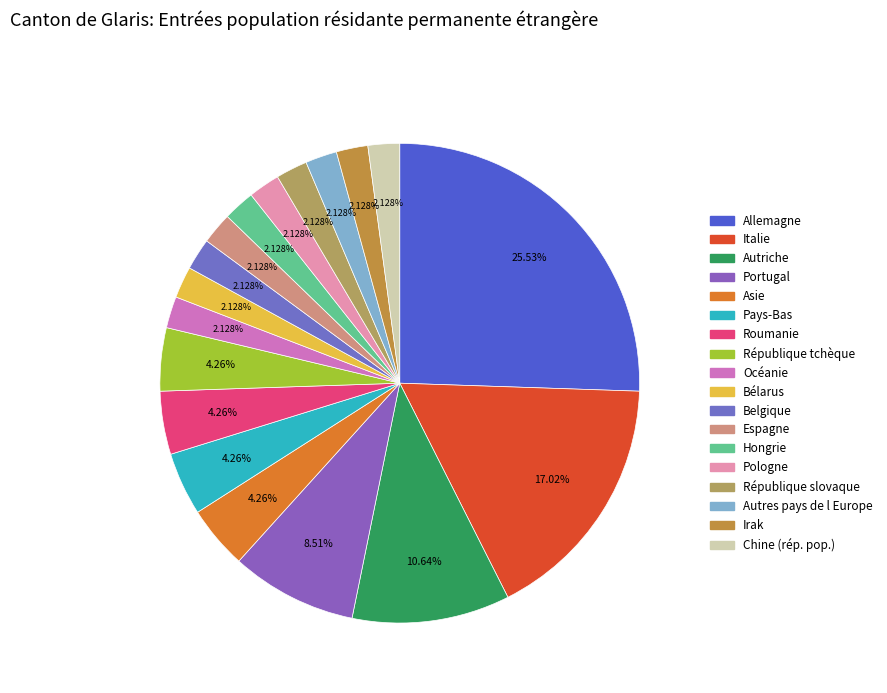

Rank the categories by value from highest to lowest.

Allemagne, Italie, Autriche, Portugal, Asie, Pays-Bas, Roumanie, République tchèque, Océanie, Bélarus, Belgique, Espagne, Hongrie, Pologne, République slovaque, Autres pays de l Europe, Irak, Chine (rép. pop.)